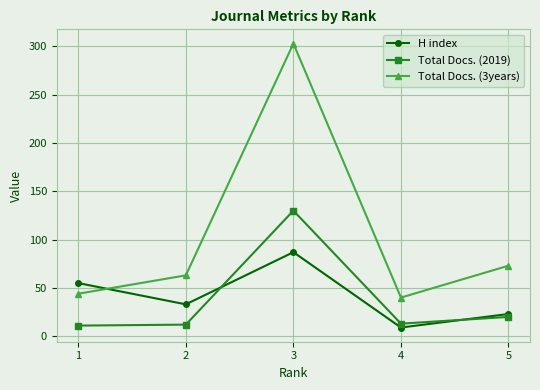

What is the minimum value for H index?

9